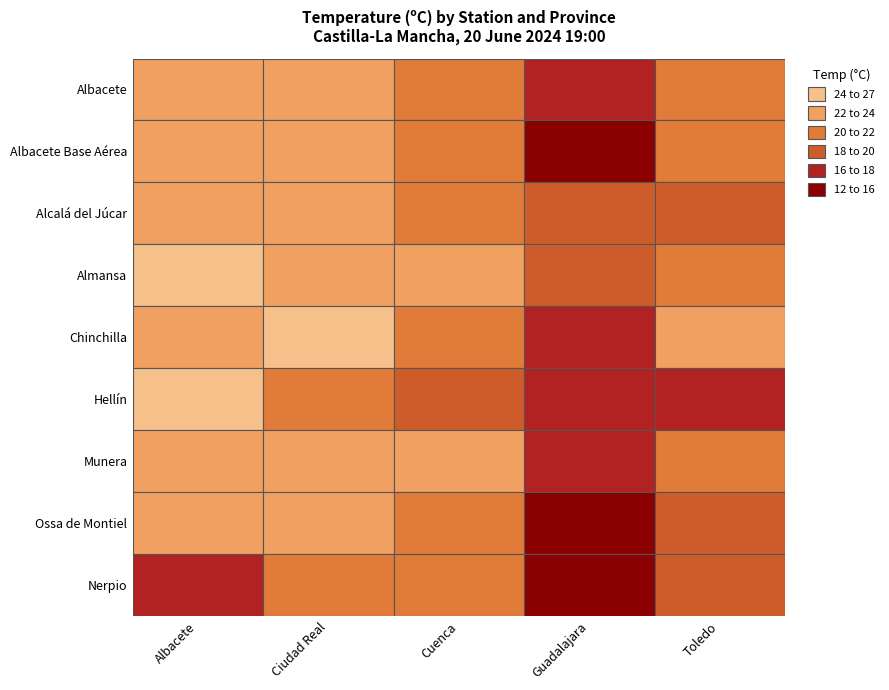

The value of Guadalajara at Chinchilla is 23.1. True or false?

False